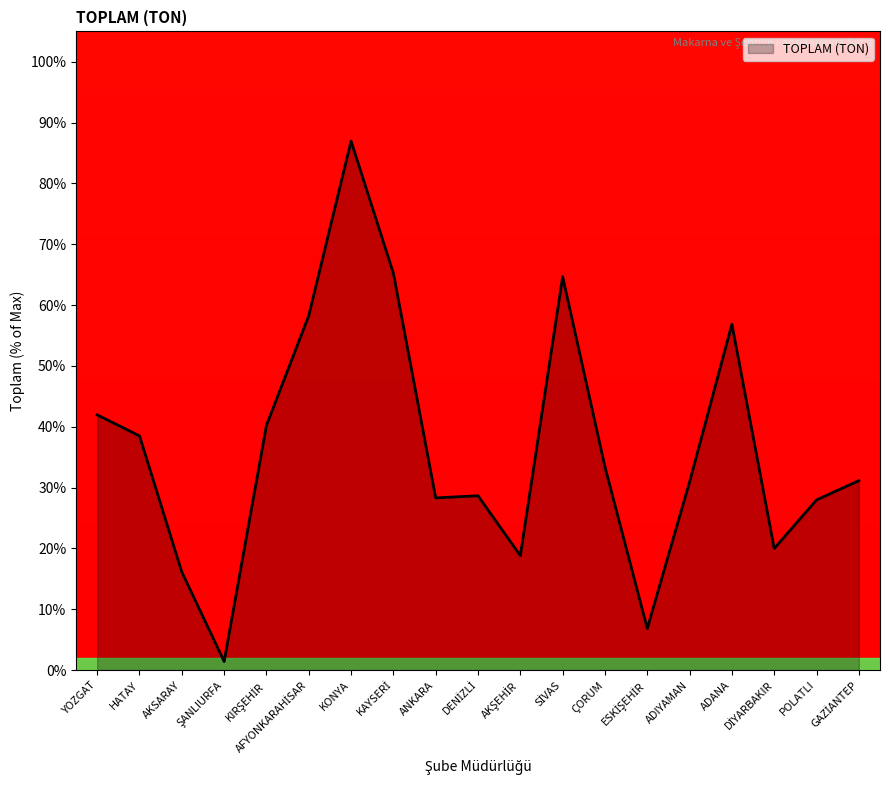

Reading left to right, what are all the values shown in this chart?

YOZGAT=41.9	HATAY=38.5	AKSARAY=16.1	ŞANLIURFA=1.4	KIRŞEHİR=40.2	AFYONKARAHİSAR=58.3	KONYA=87.0	KAYSERİ=65.2	ANKARA=28.3	DENİZLİ=28.6	AKŞEHİR=18.8	SİVAS=64.7	ÇORUM=33.4	ESKİŞEHİR=6.8	ADIYAMAN=30.9	ADANA=56.9	DİYARBAKIR=20.0	POLATLI=28.0	GAZİANTEP=31.1